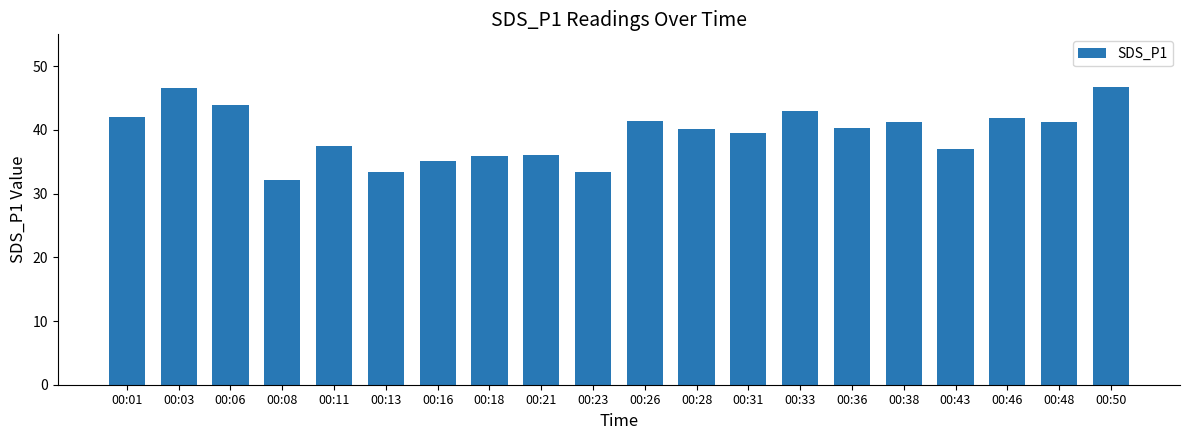

What is the ratio of the value at 00:26 to the value at 00:33?

1.0